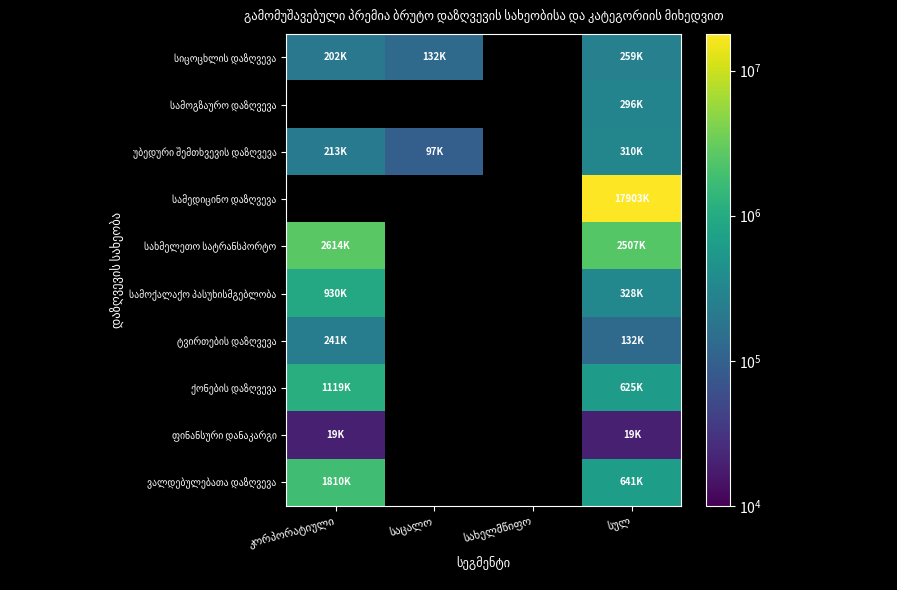

At which label does სამოქალაქო პასუხისმგებლობა reach its peak?

კორპორატიული